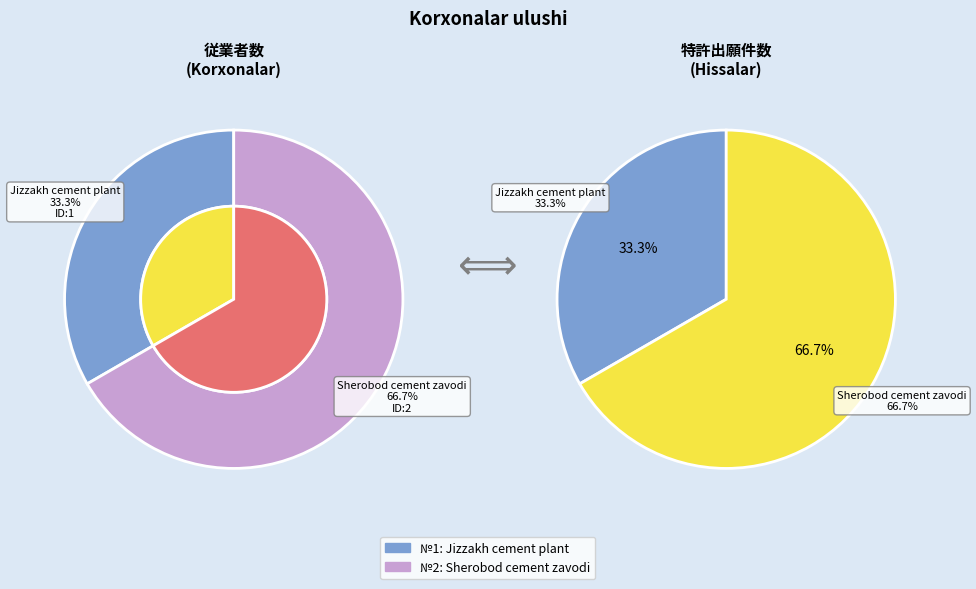

What is the smallest slice in the pie chart?

1